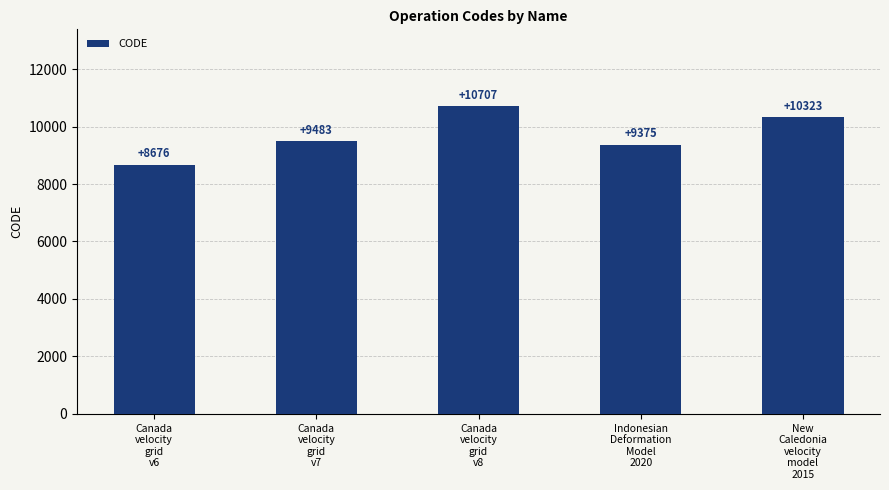

Which category has the lowest value across all series?

Canada
velocity
grid
v6